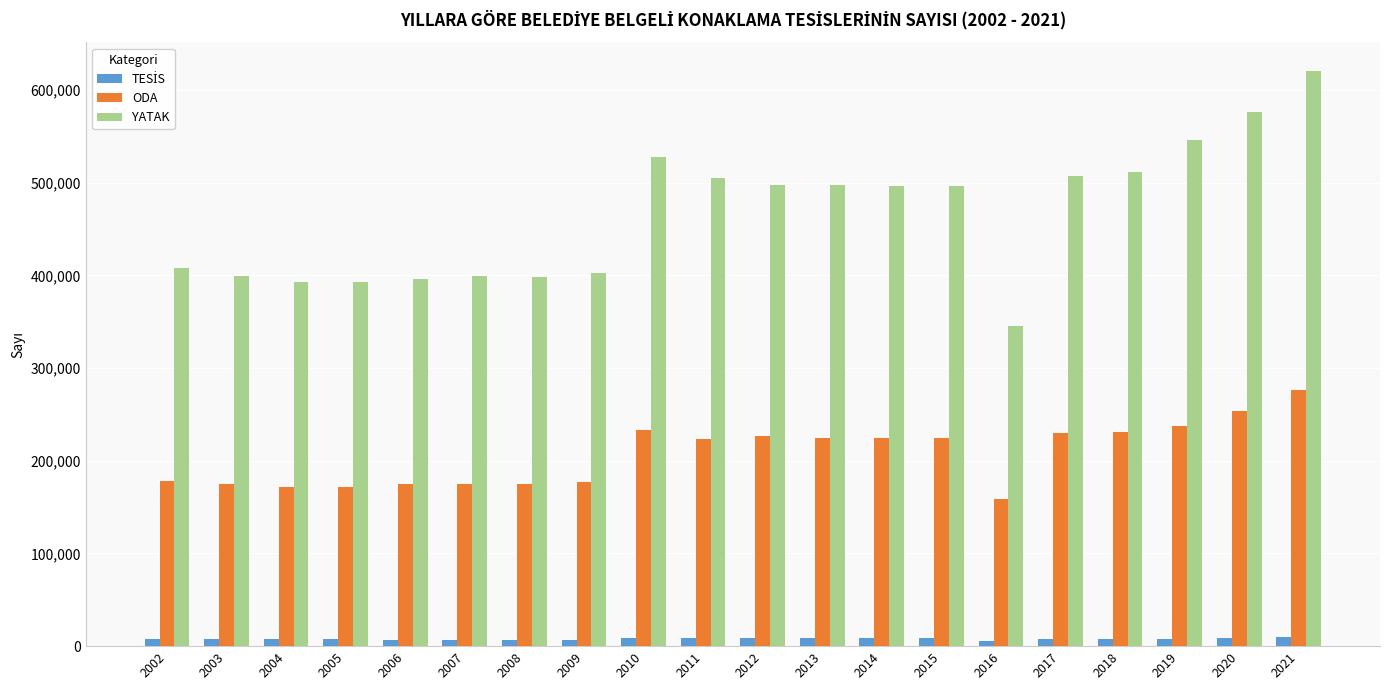

Are the bars horizontal?

No